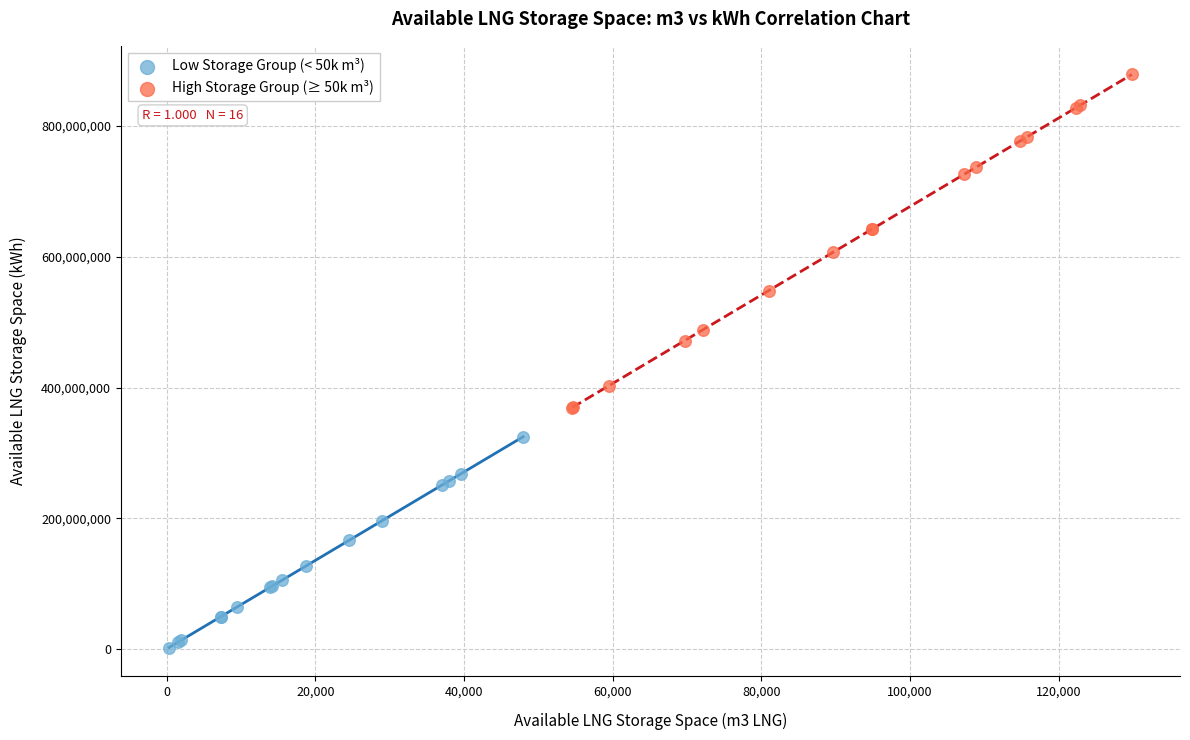

Which series contains the highest Y value?

High Storage Group (≥ 50k m³)